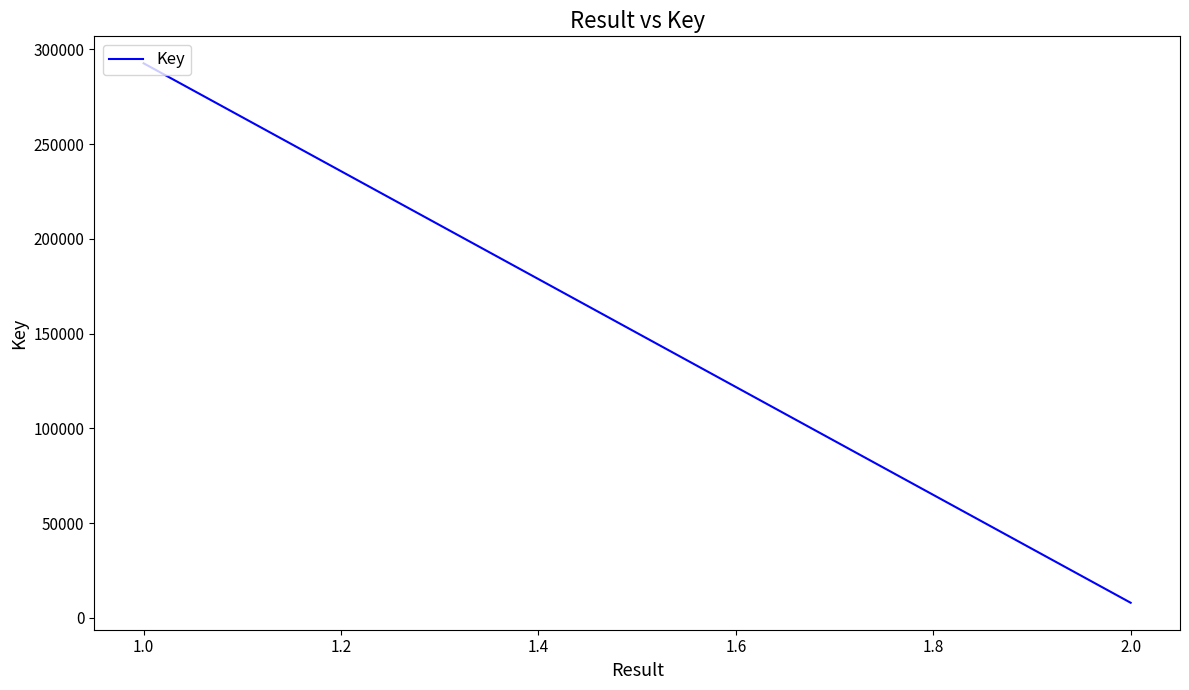

Does the chart display data point markers on the line(s)?

No